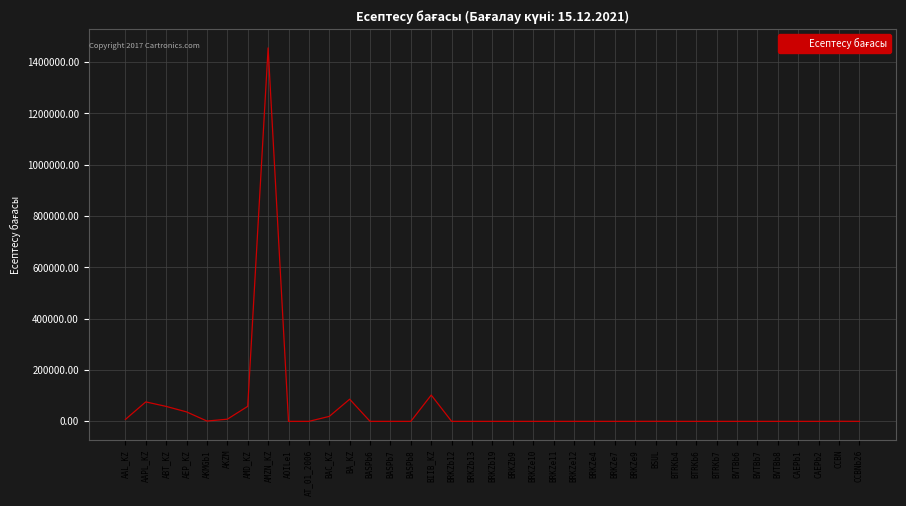

At which label is the value closest to 727854?

BIIB_KZ